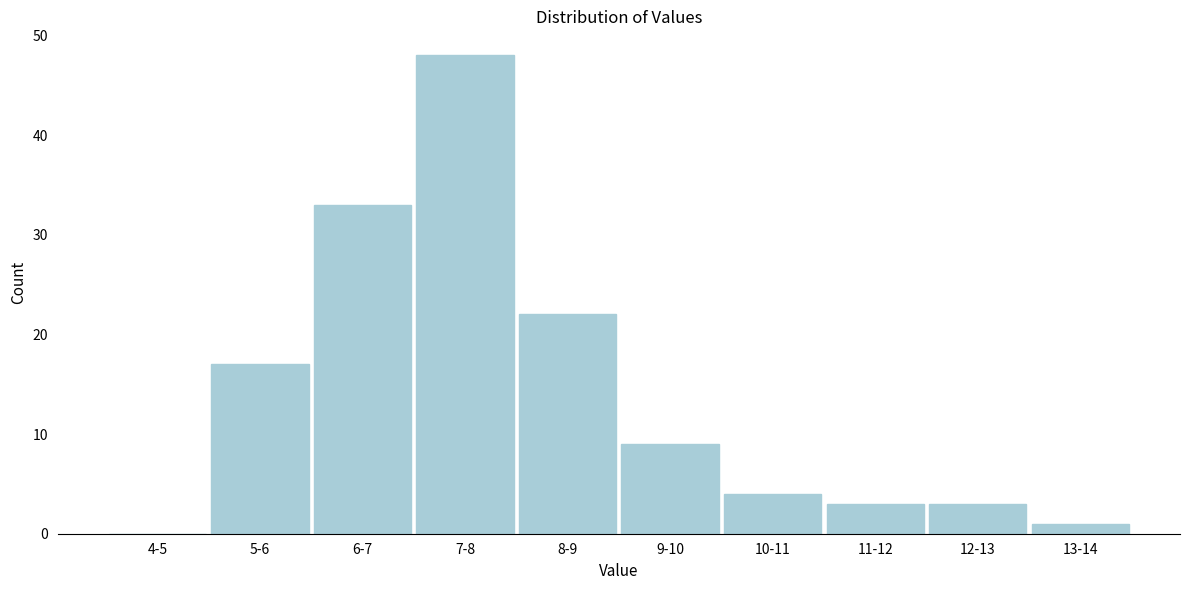

Reading left to right, what are all the values shown in this chart?

4-5=0	5-6=17	6-7=33	7-8=48	8-9=22	9-10=9	10-11=4	11-12=3	12-13=3	13-14=1